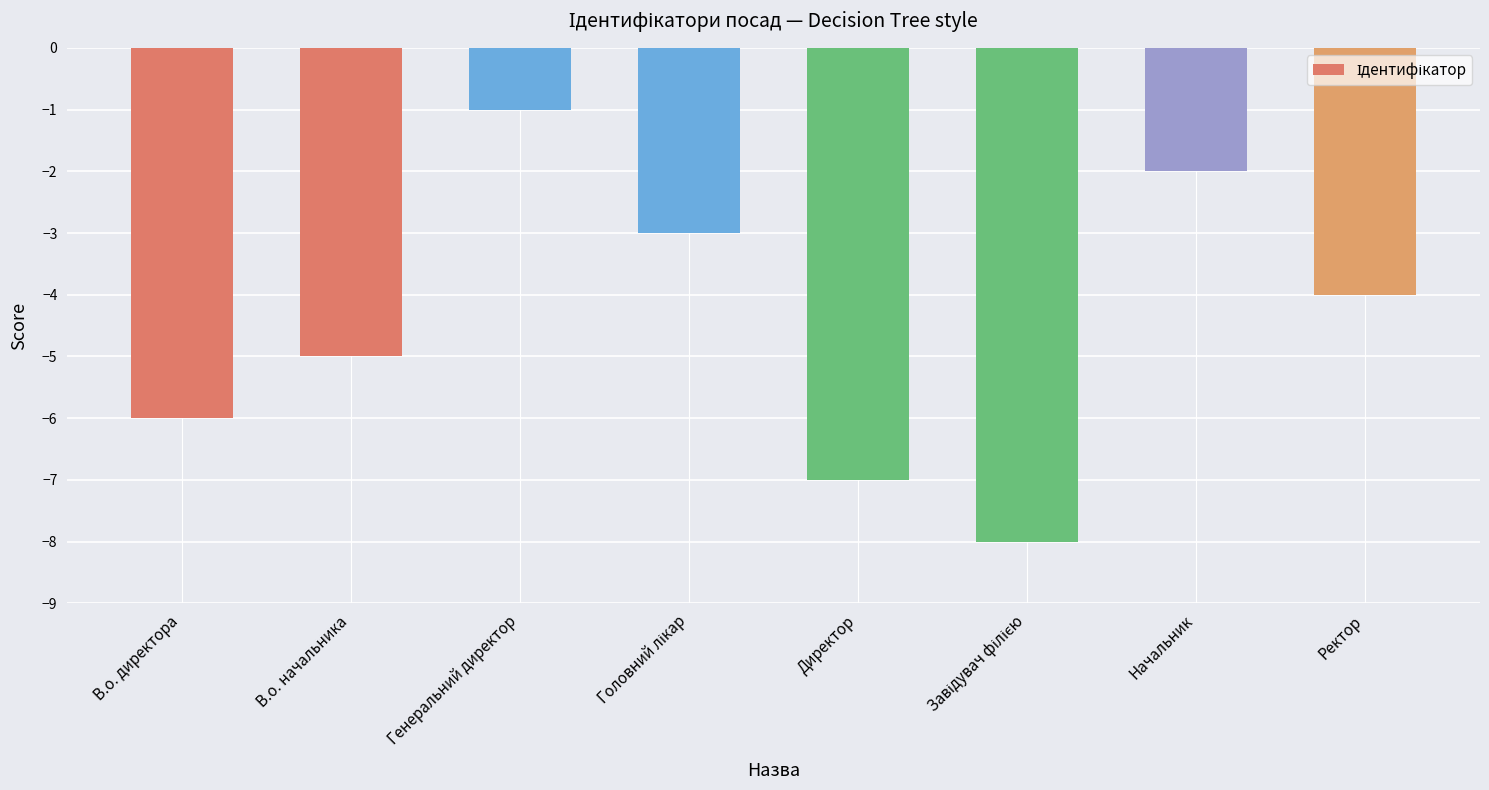

How many data points are above -4?

3